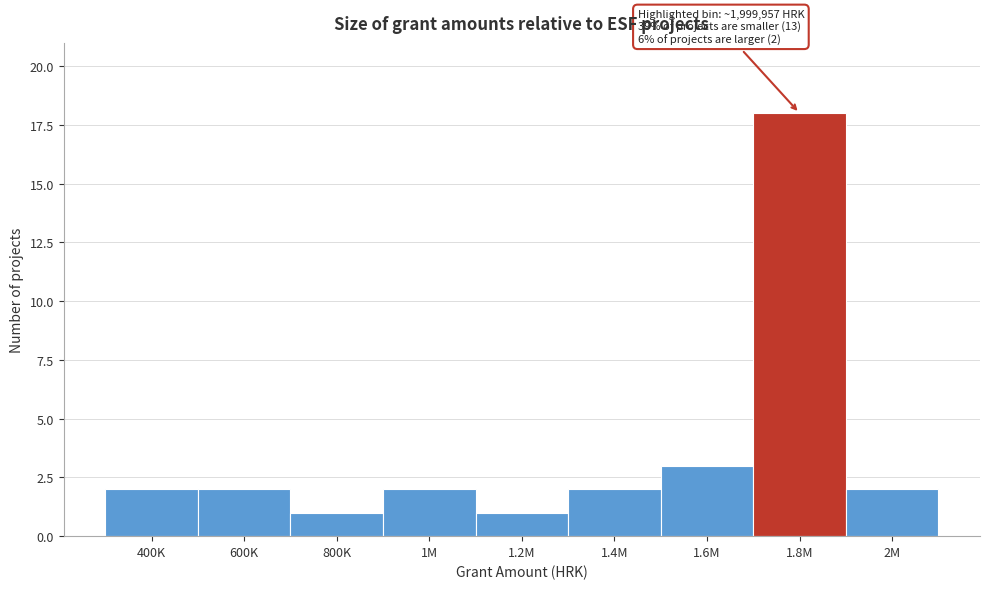

Reading left to right, list all the values displayed in this chart.

2	2	1	2	1	2	3	18	2